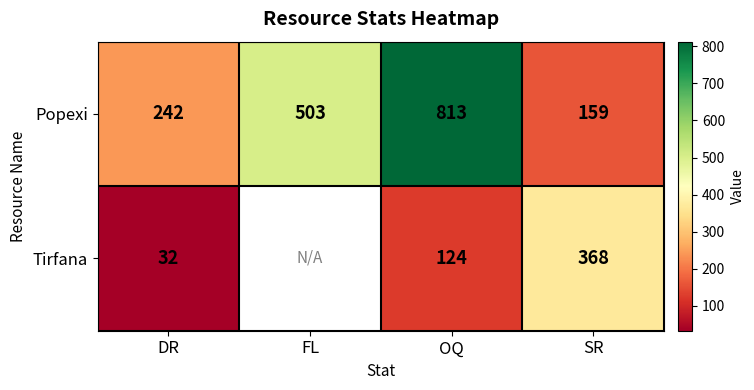

What is the sum of the Popexi values at FL and OQ?

1316